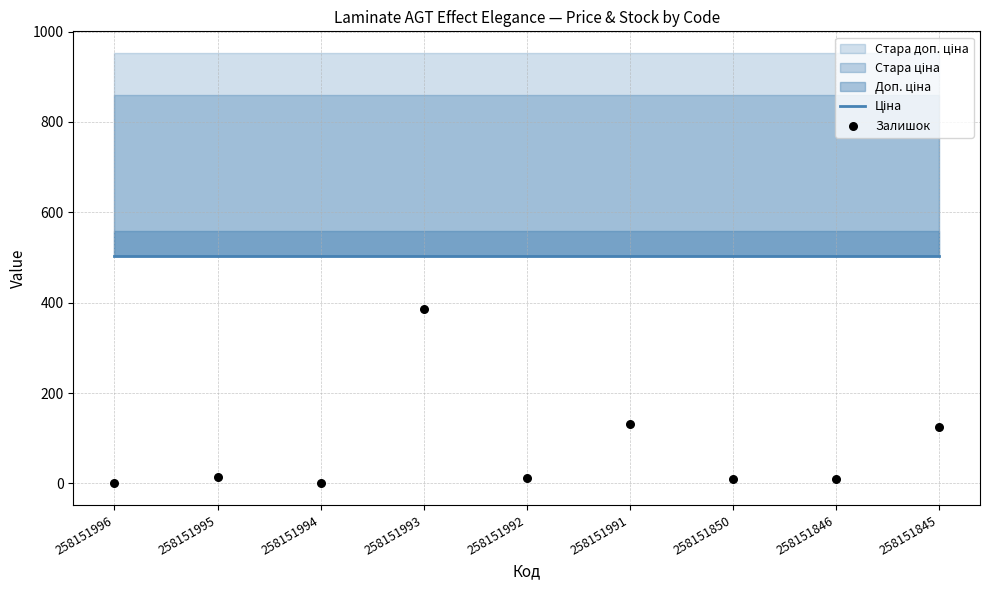

What is the total value across all series at 258151992?

516.5